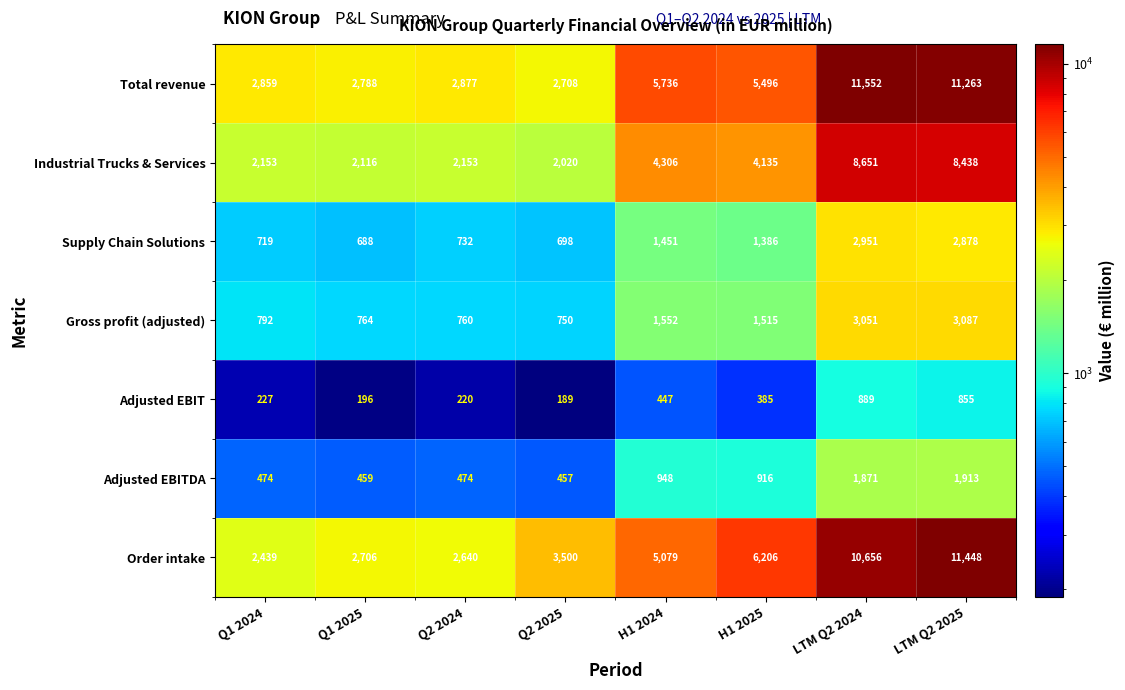

What is the total value across all series at Q1 2025?

9717